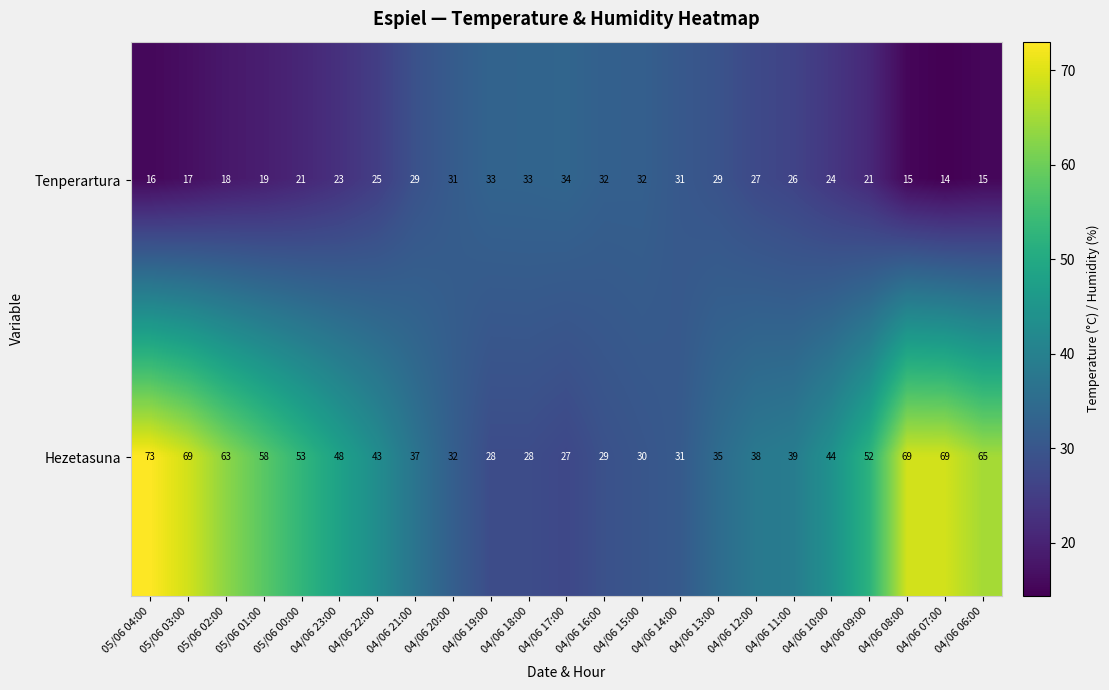

At which category does the chart reach its minimum across all series?

04/06 07:00